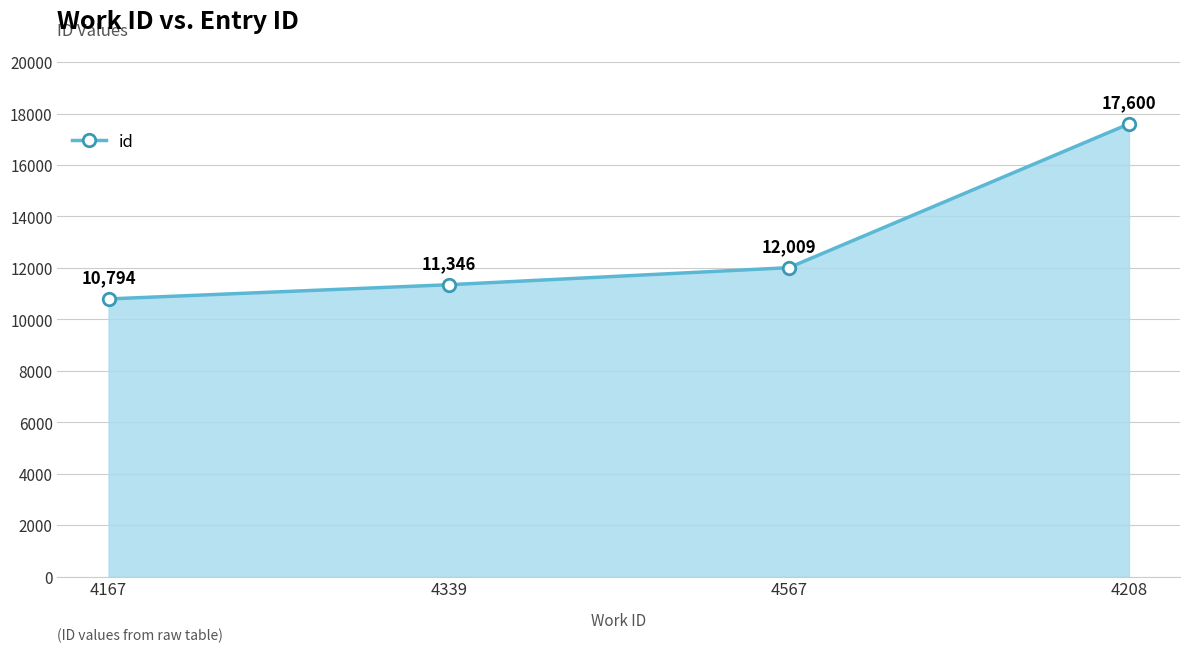

How many values are below 12009?

2